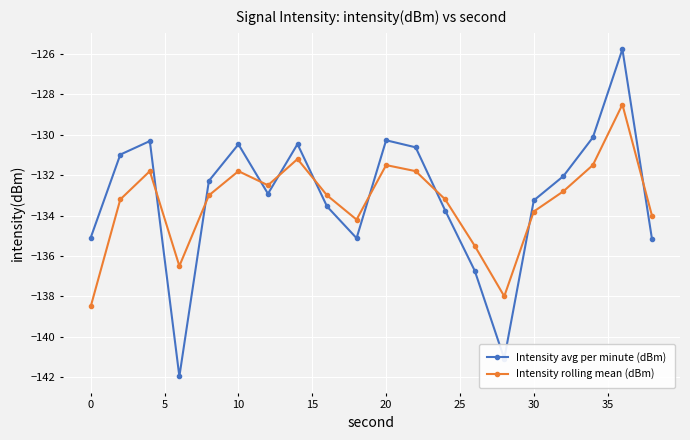

In Intensity avg per minute (dBm), how many points are lower than both neighbors (excluding endpoints)?

4